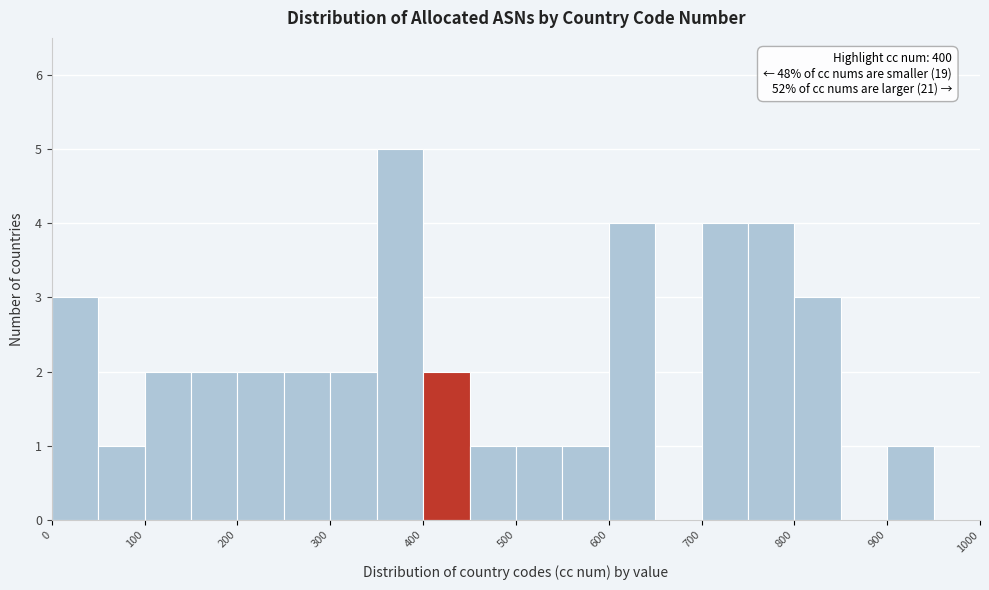

Which range on the x-axis has the tallest bar?

350 to 400